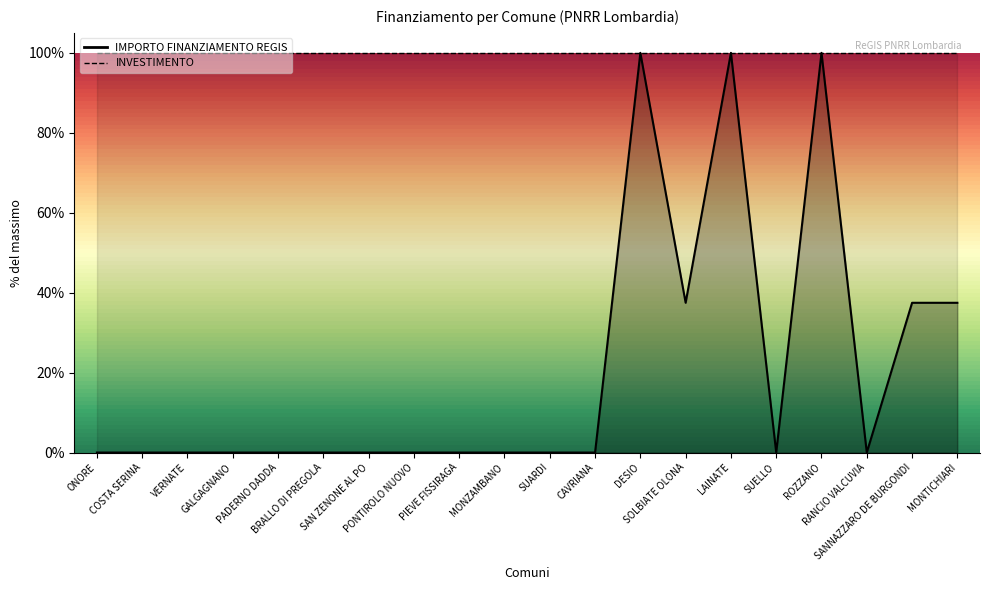

Approximately how many times larger is the value at SOLBIATE OLONA compared to LAINATE?

0.4